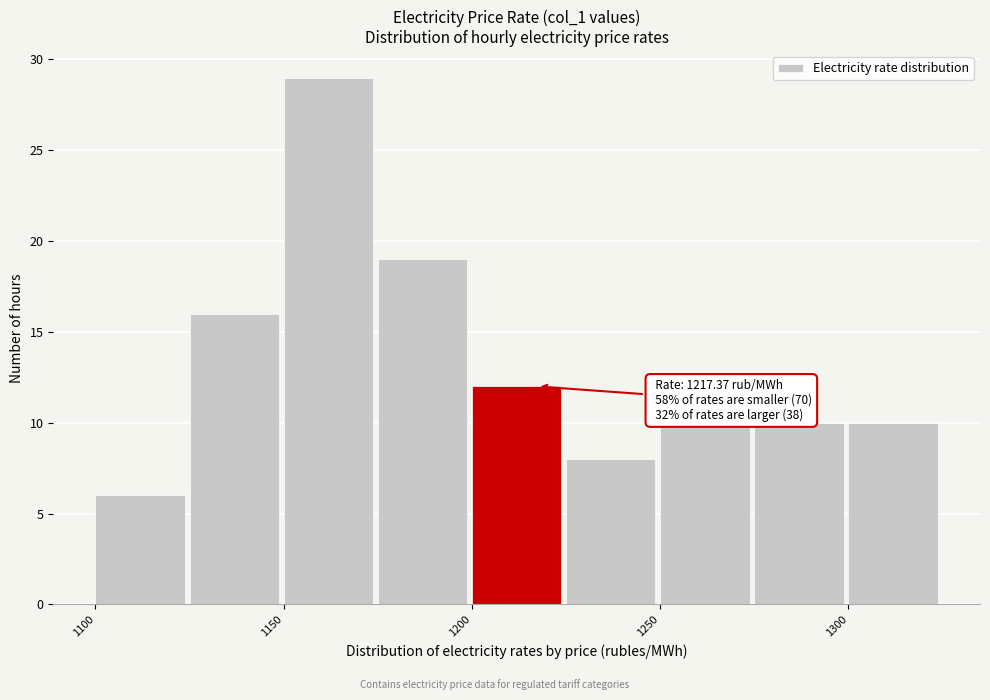

Over which range of the x-axis is the bar tallest?

1150 to 1175